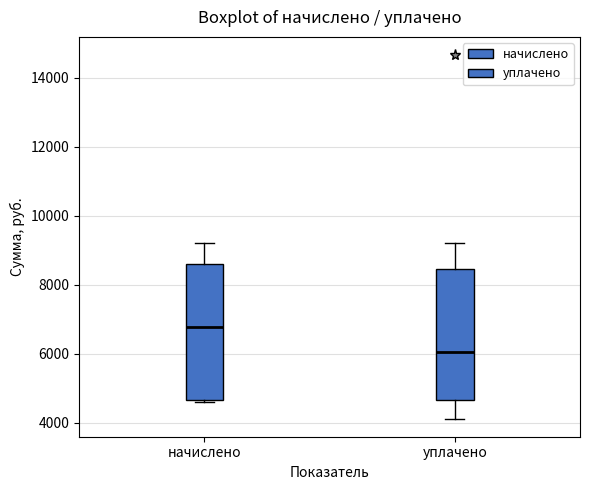

Reading left to right, transcribe this box plot: for each box, give where its median line is, the range the box spans, and where its two whiskers end, as read against the y-axis. The values are not printed on the chart, so give them approximately, as read against the axis.

начислено: median 6800, box 4600 to 8600, whiskers 4600 to 9200
уплачено: median 6000, box 4600 to 8400, whiskers 4200 to 9200